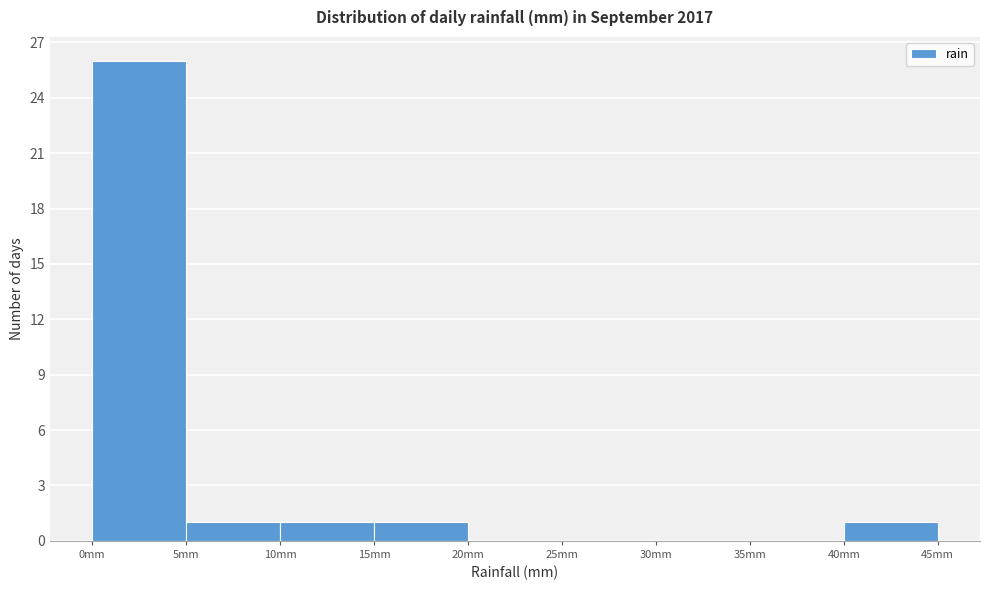

What is the height of the bar covering 40 to 45 on the x-axis? The values are not printed on the chart, so give them approximately, as read against the axis.

1